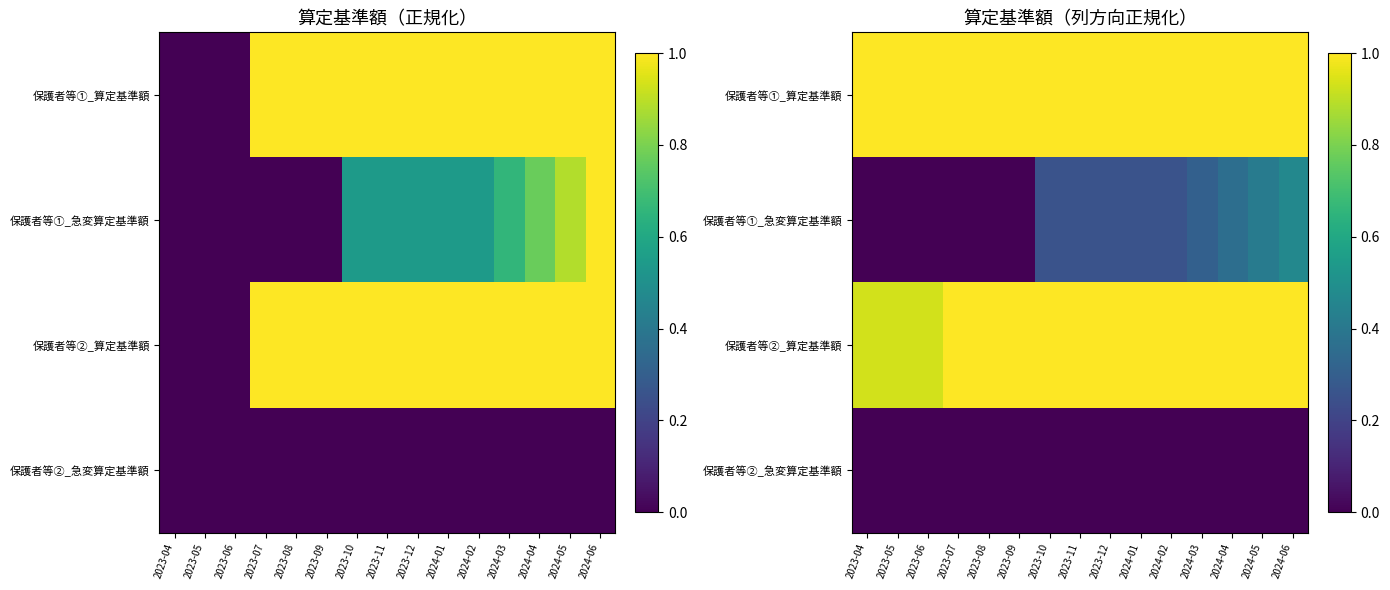

Count the number of data series in this chart.

4